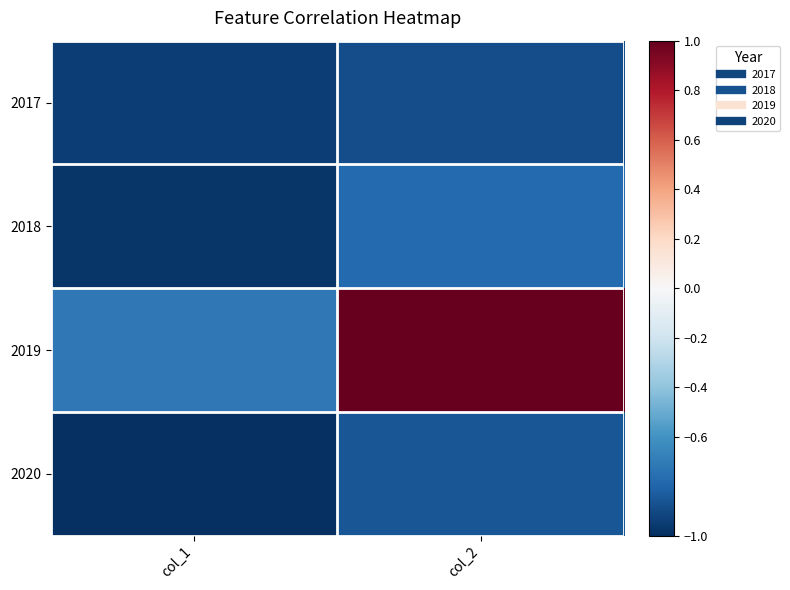

Which label corresponds to the smallest value in the chart?

col_1